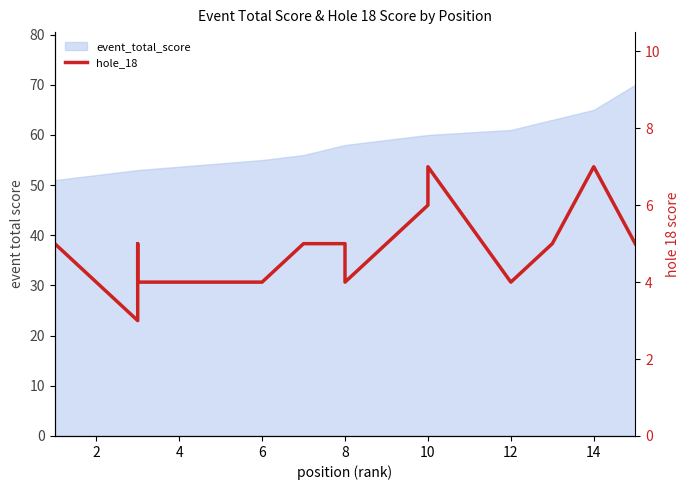

How many data points does each series have?

15